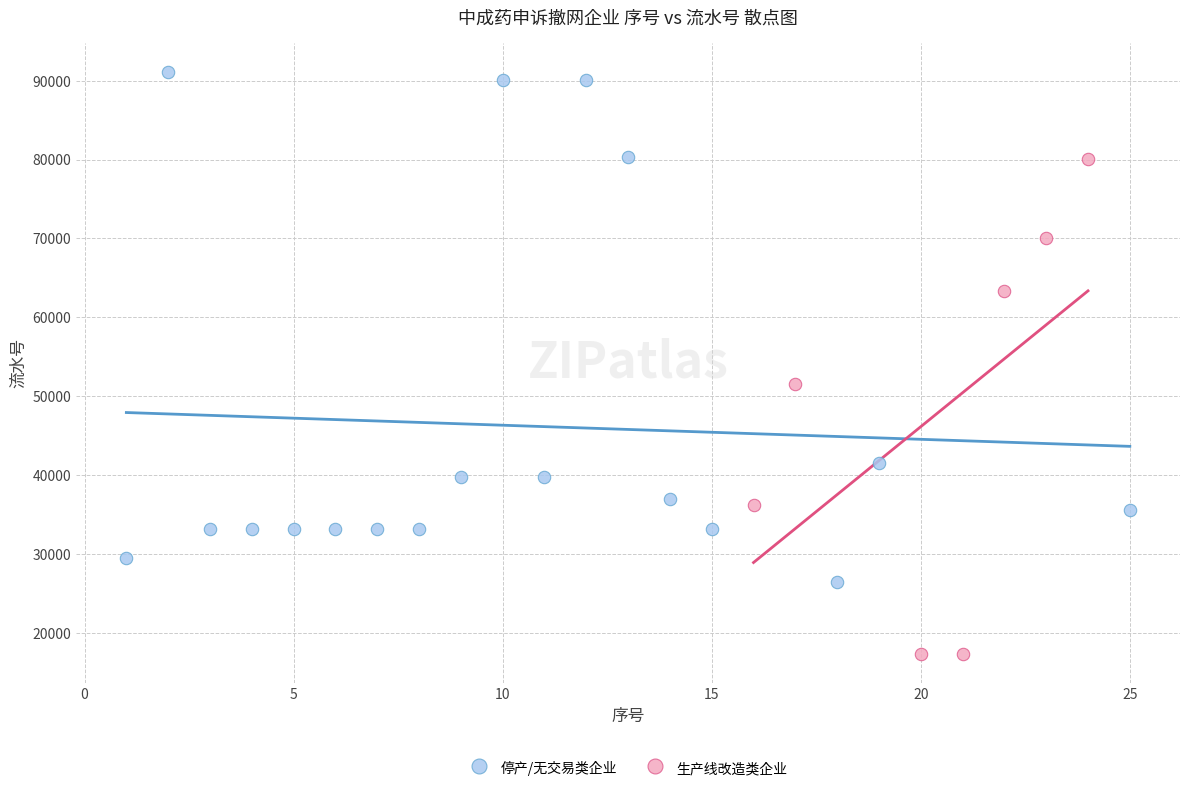

Which series contains the highest Y value?

停产/无交易类企业